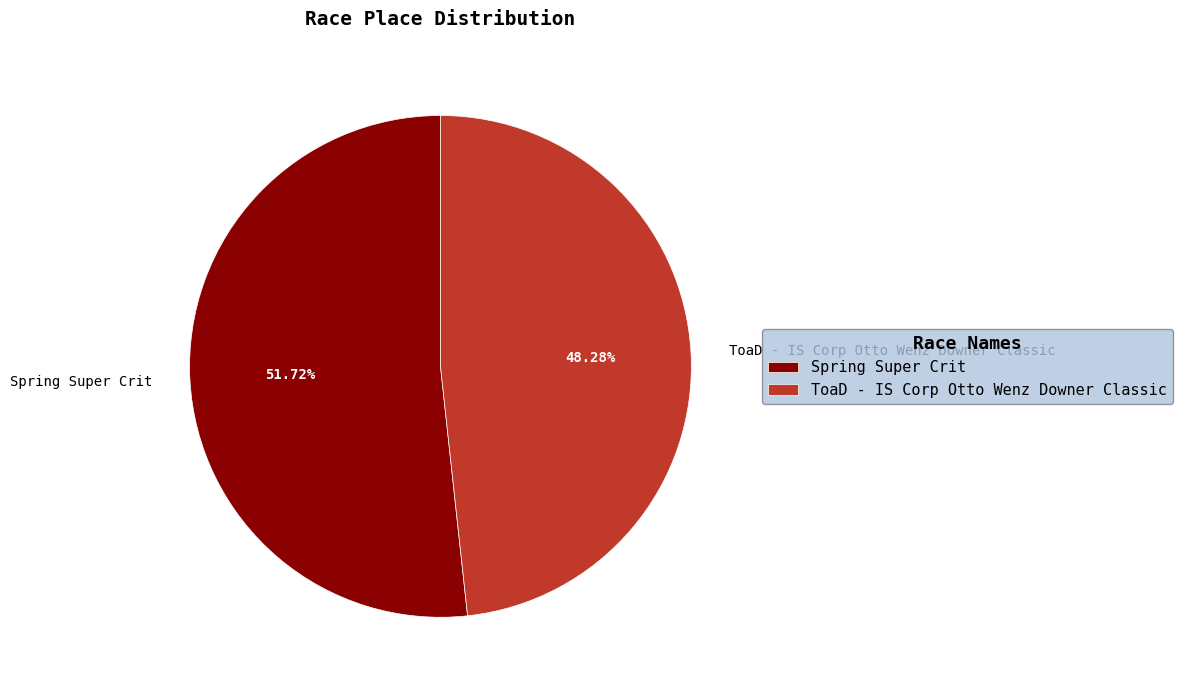

True or false: Spring Super Crit accounts for 43% of the total.

False